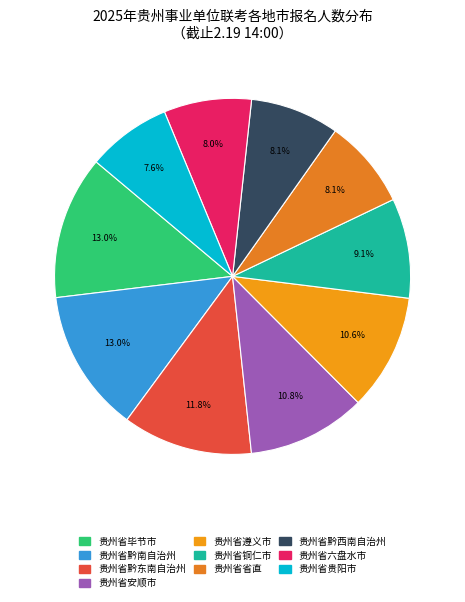

What portion of the pie excludes 贵州省安顺市?

89.2%